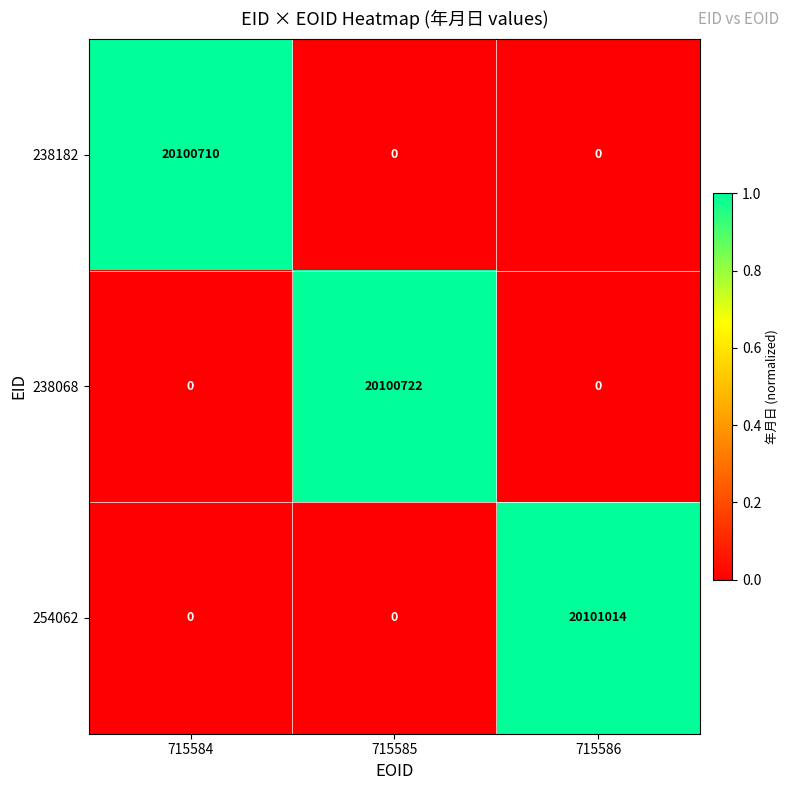

What is the highest value of the 254062 series?

20101014